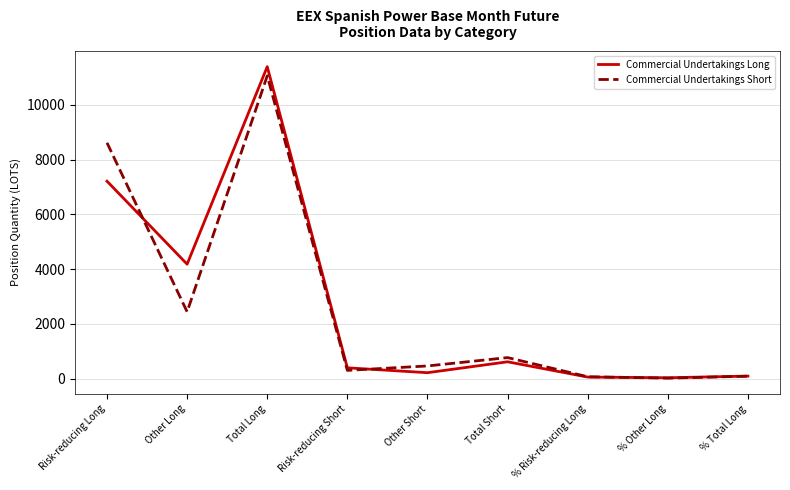

What is the maximum value for Commercial Undertakings Short?

11058.0